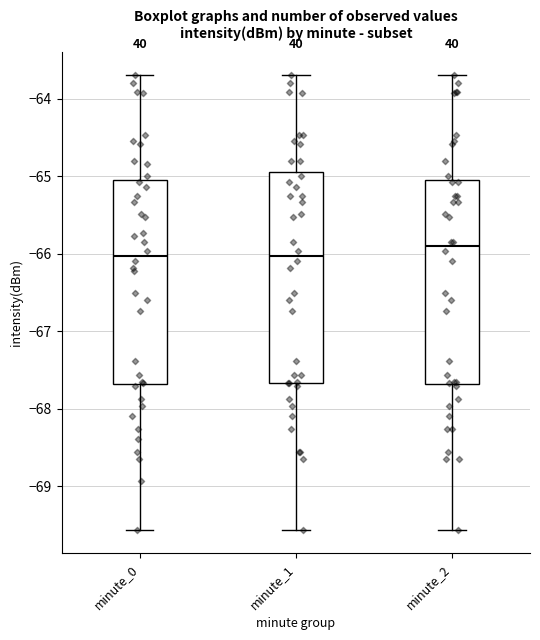

Where does the upper whisker of the box for minute_2 end on the y-axis? The values are not printed on the chart, so give them approximately, as read against the axis.

-63.7